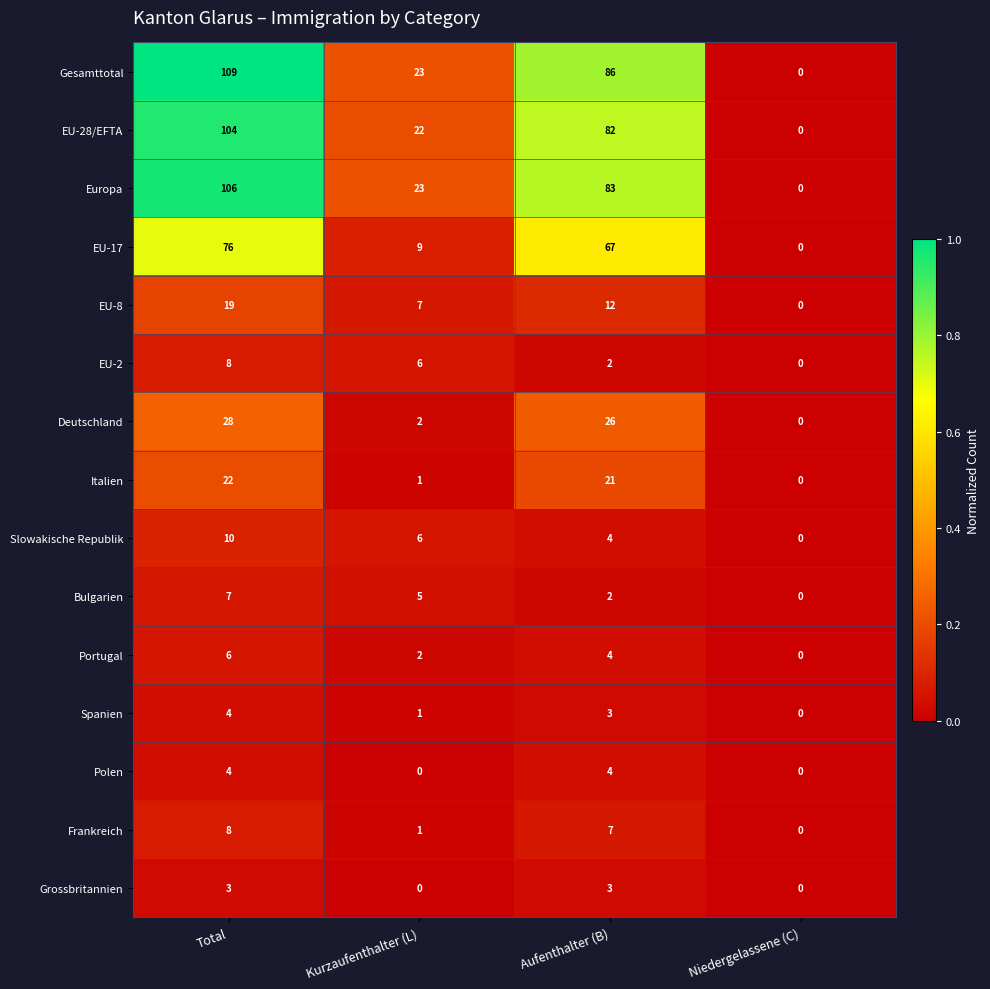

True or false: Grossbritannien has a value of 5 at Total.

False